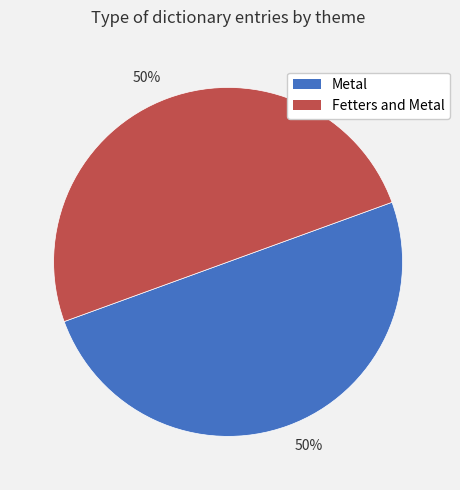

To the nearest percent, what is the average slice percentage?

50%